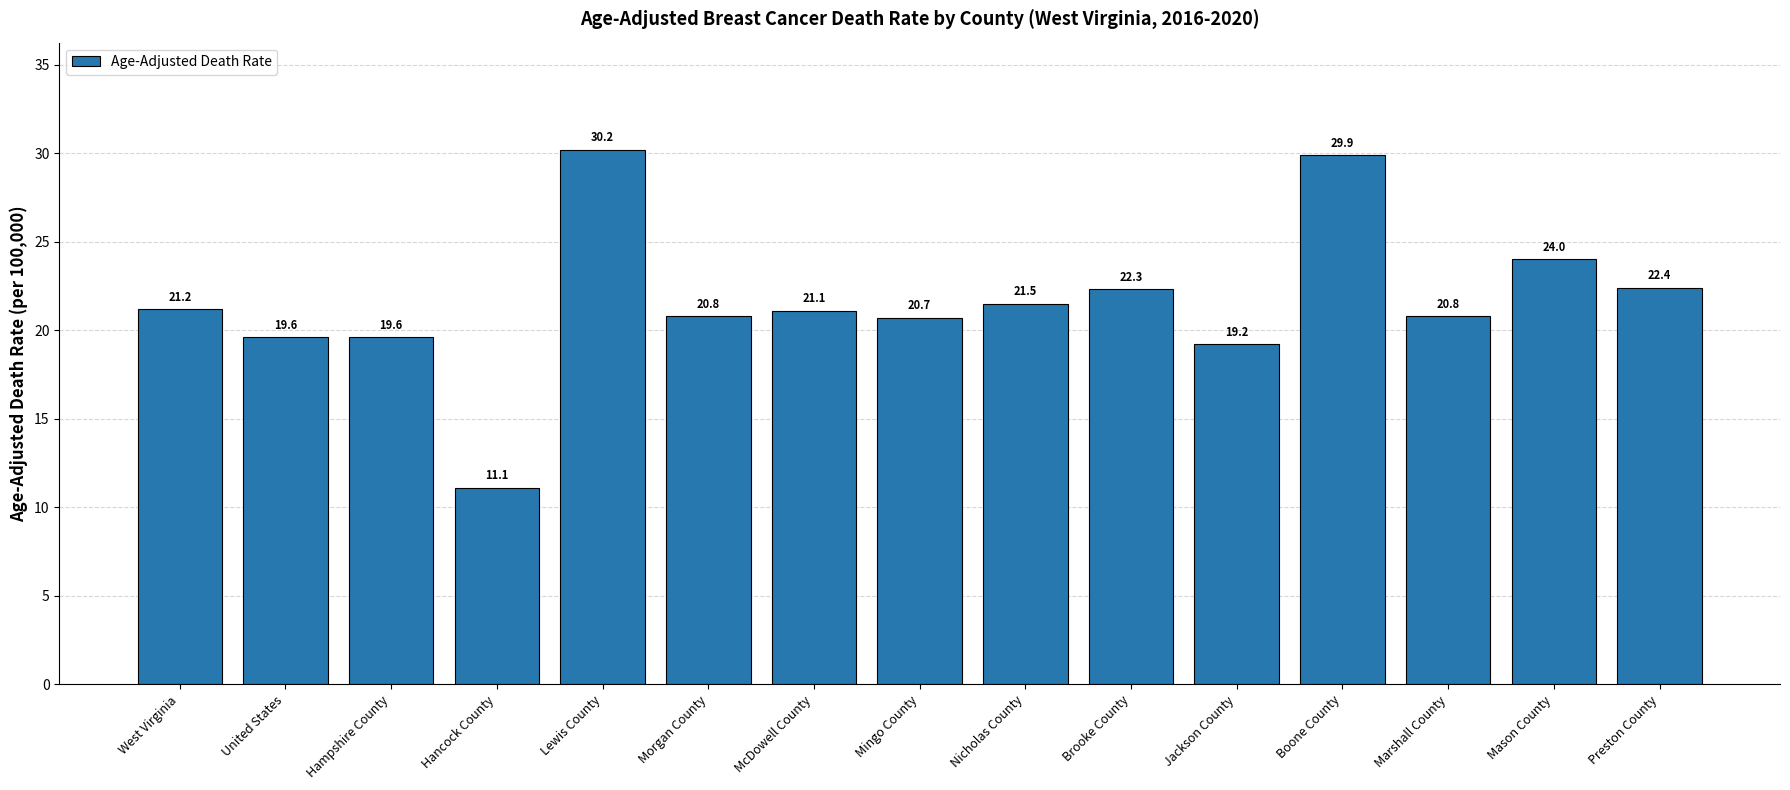

What is the ratio of the value at Hampshire County to the value at Nicholas County?

0.9